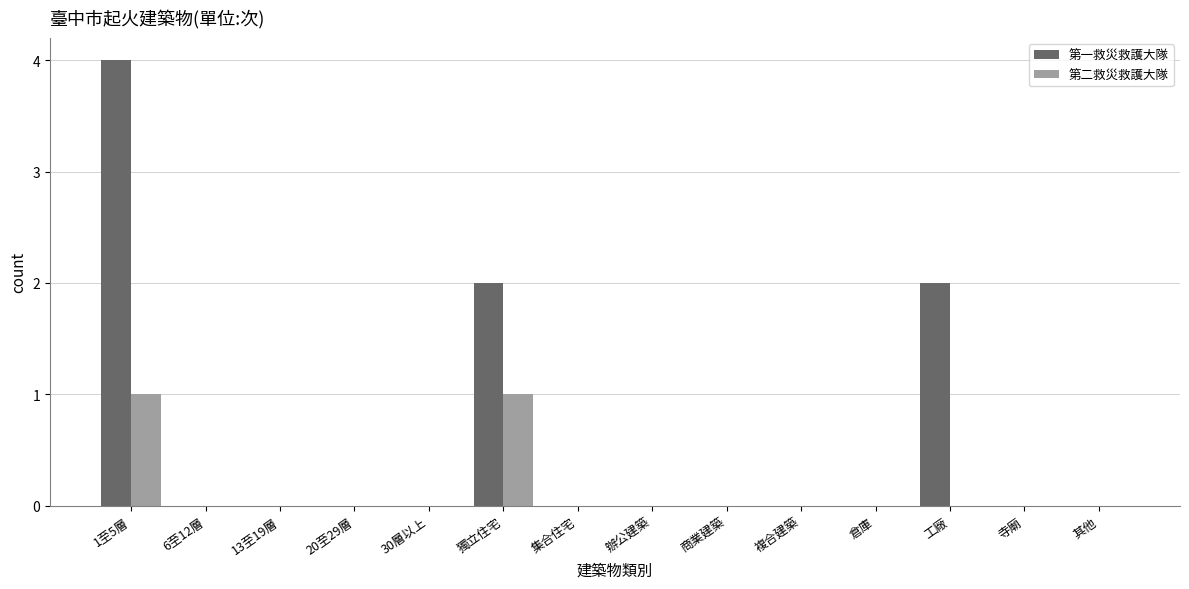

Between 6至12層 and 工廠, which series saw the biggest shift?

第一救災救護大隊